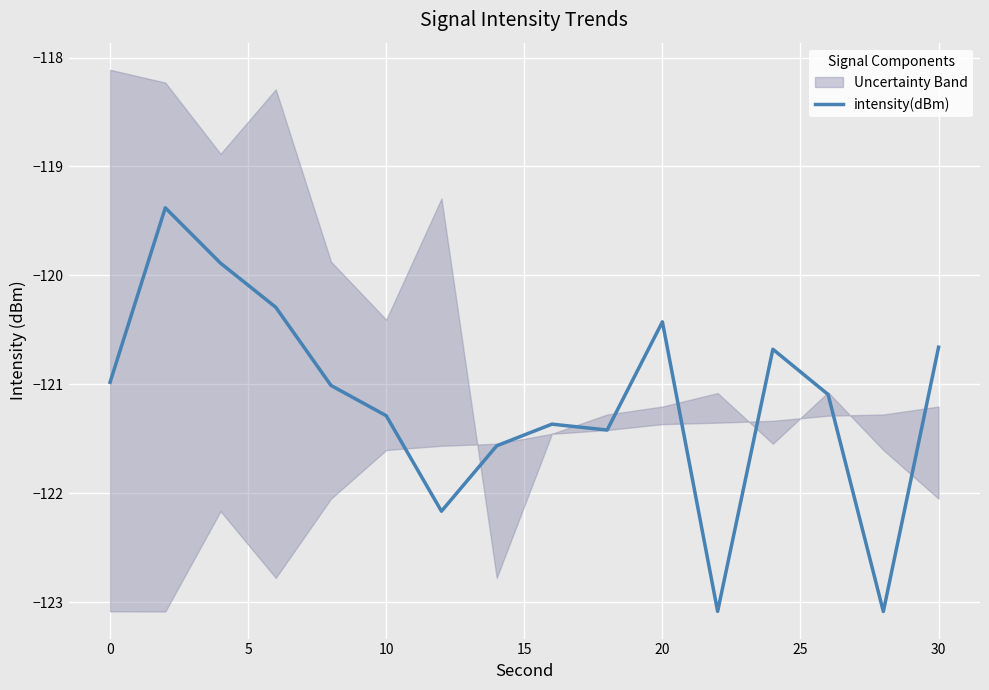

True or false: intensity(dBm) has a value of -191.7 at 0.

False